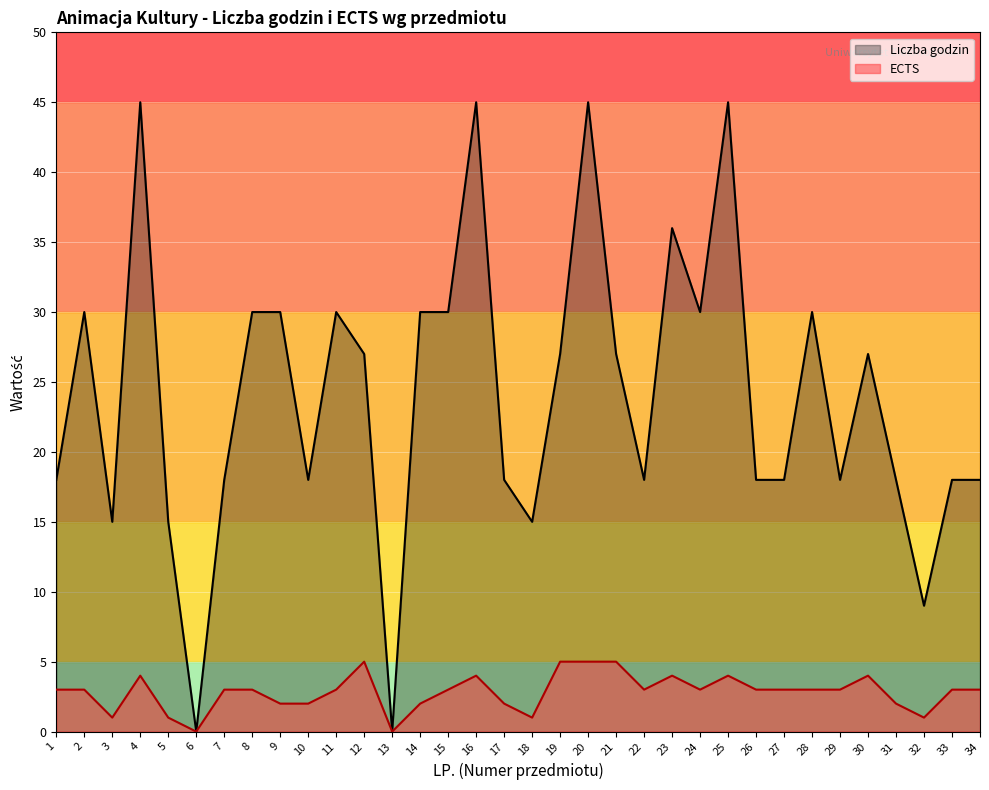

Where is the first local minimum for ECTS?

3